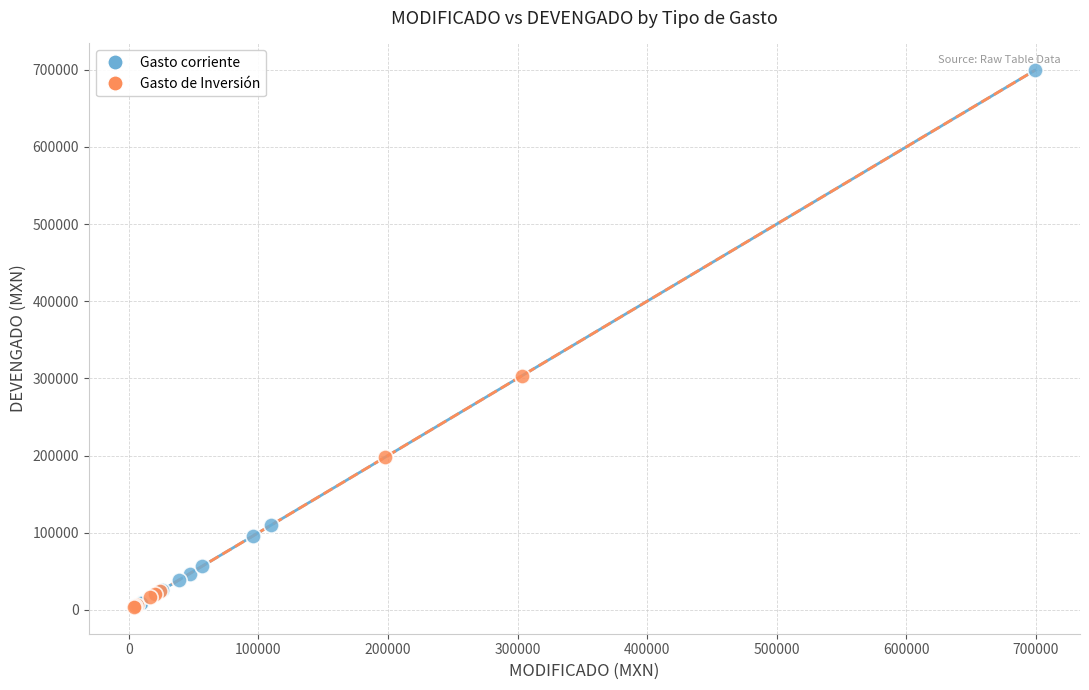

Which series reaches the maximum Y coordinate?

Gasto corriente